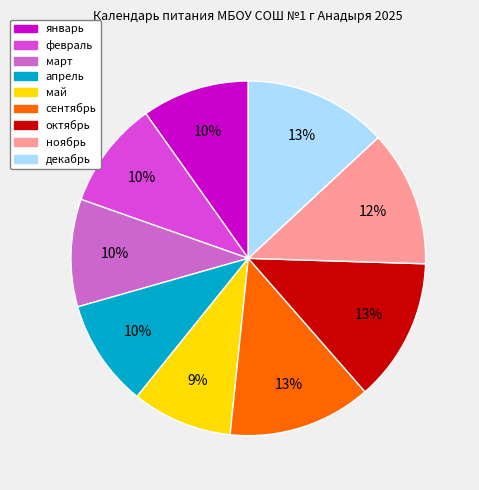

True or false: февраль accounts for 23% of the total.

False